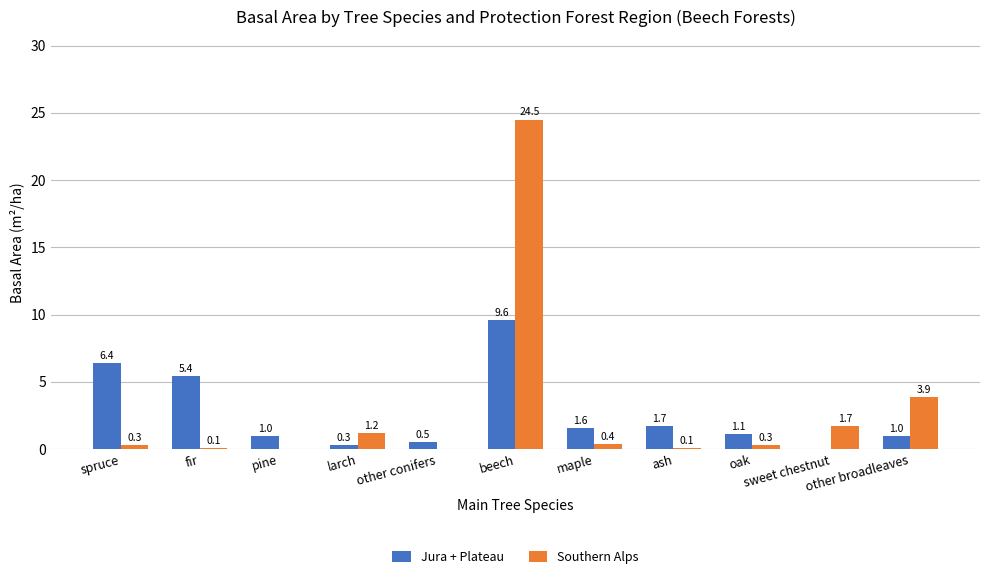

What is the greatest value displayed?

24.5